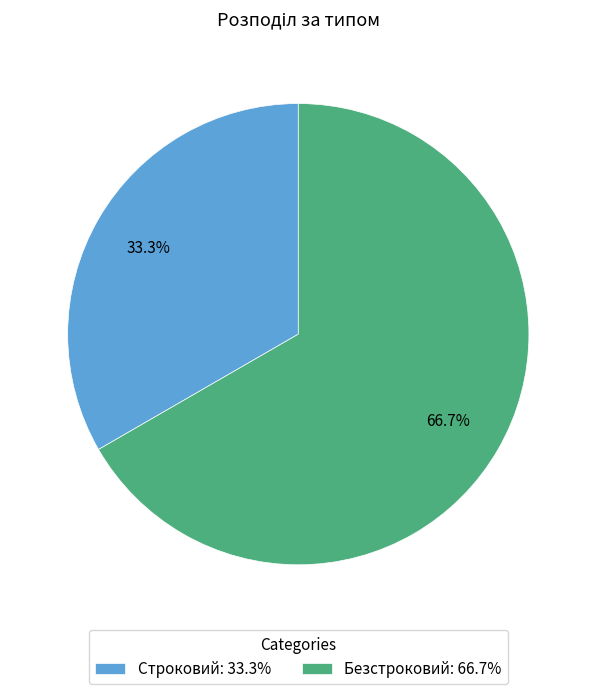

Which category has the smallest portion of the pie?

Строковий